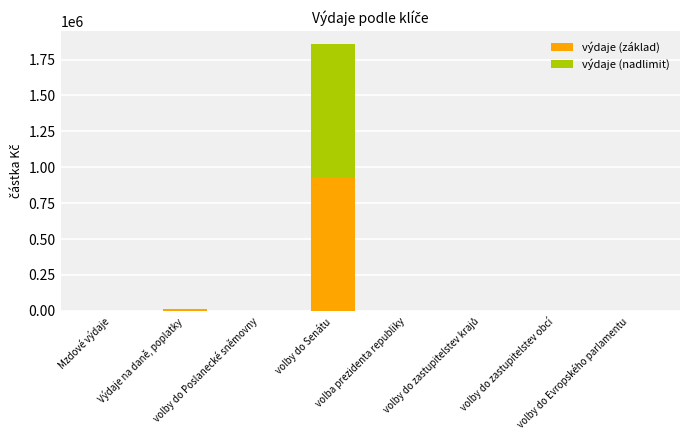

At which category is the sum across all series the highest?

volby do Senátu